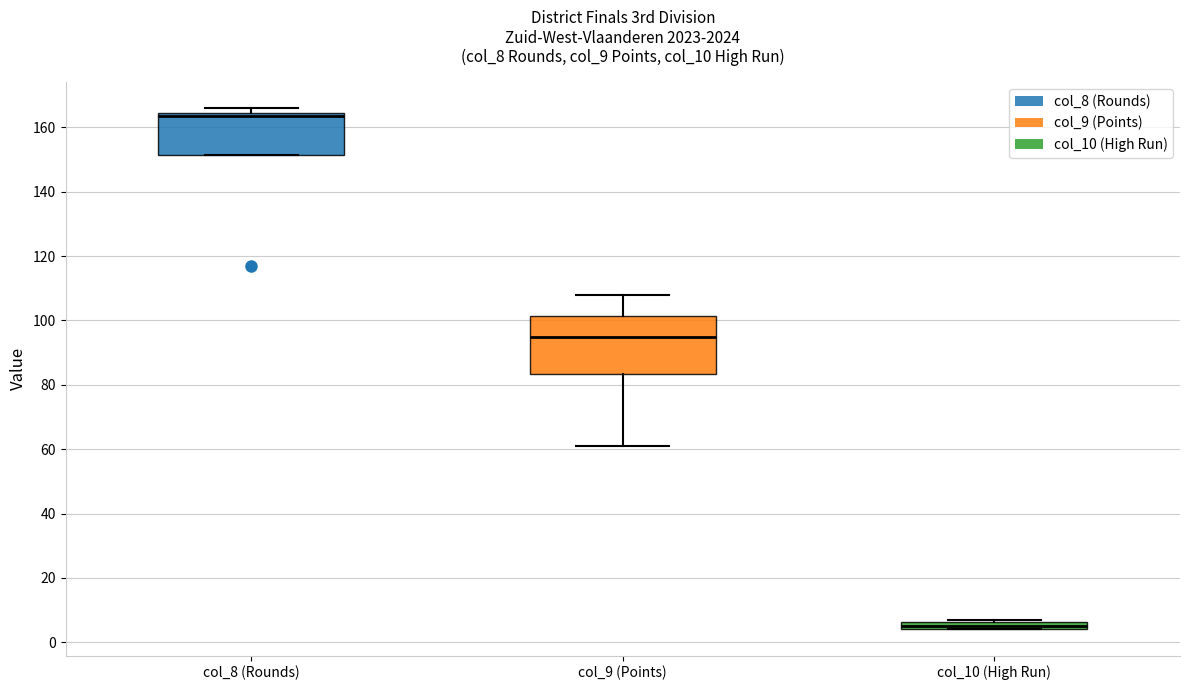

Where is the upper edge of the box for col_10 (High Run) on the y-axis? The values are not printed on the chart, so give them approximately, as read against the axis.

6